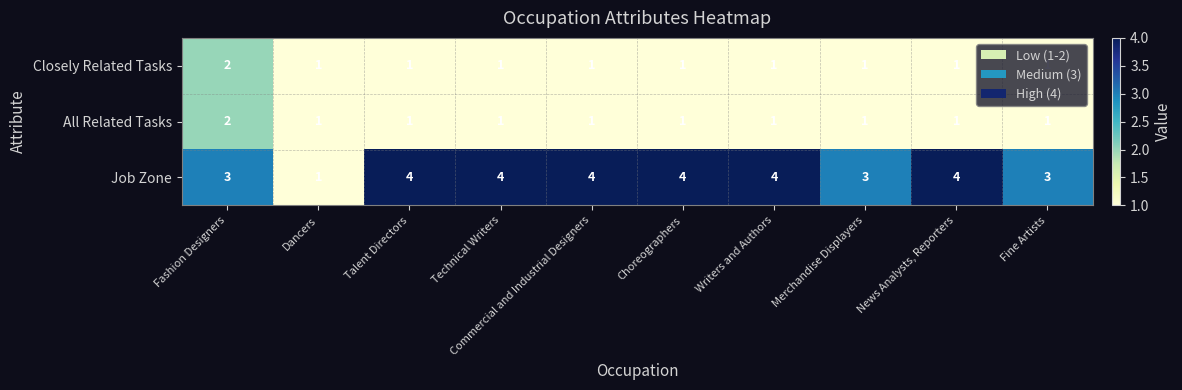

At which category is the sum across all series the highest?

Fashion Designers